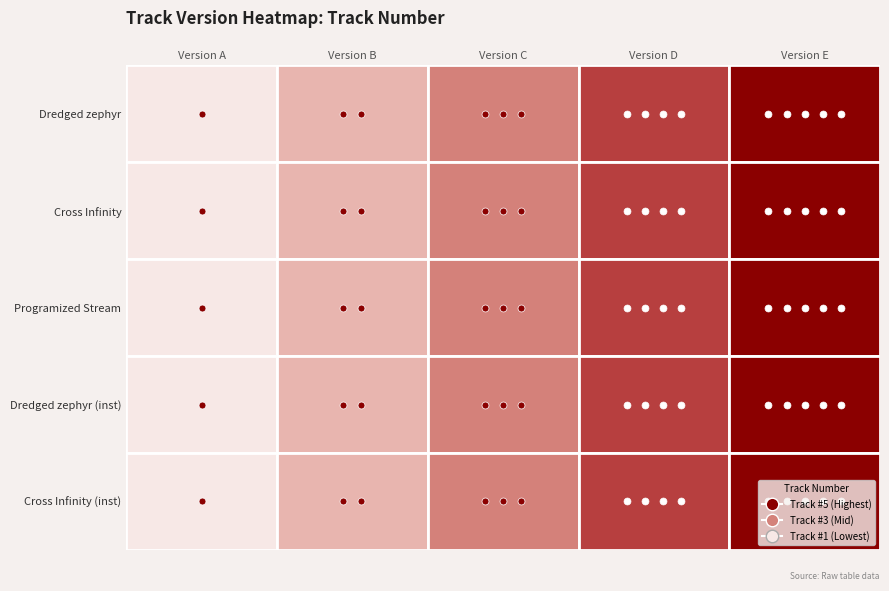

Is it true that Cross Infinity feat. 初音ミク equals 0 at 0?

False